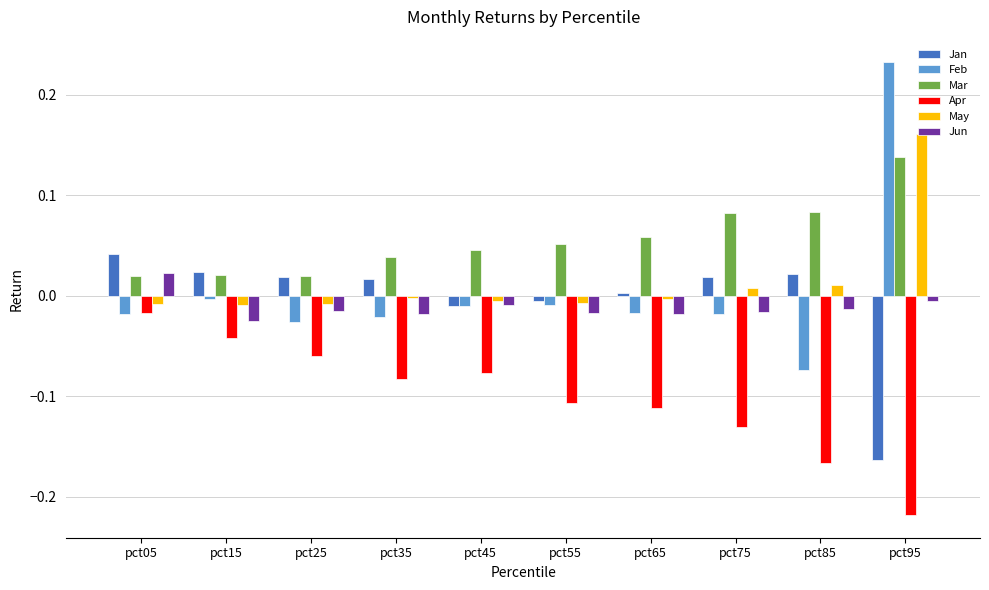

Are the bars grouped side by side (vs. stacked)?

Yes